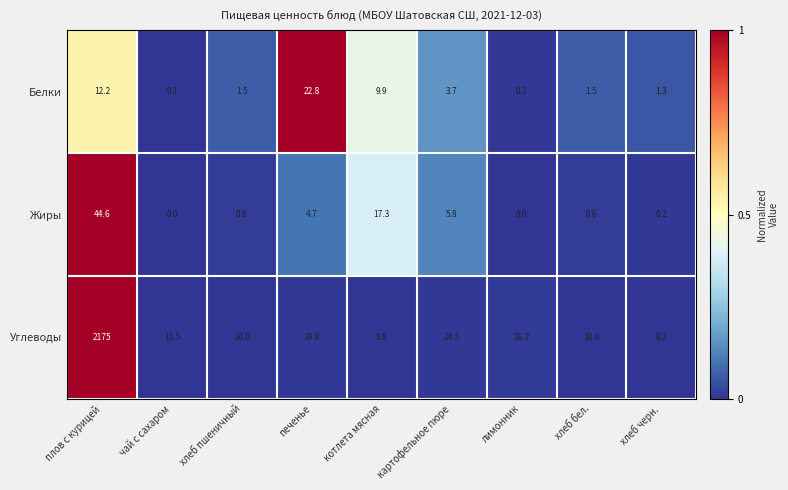

What is the maximum value shown in the chart?

2175.0